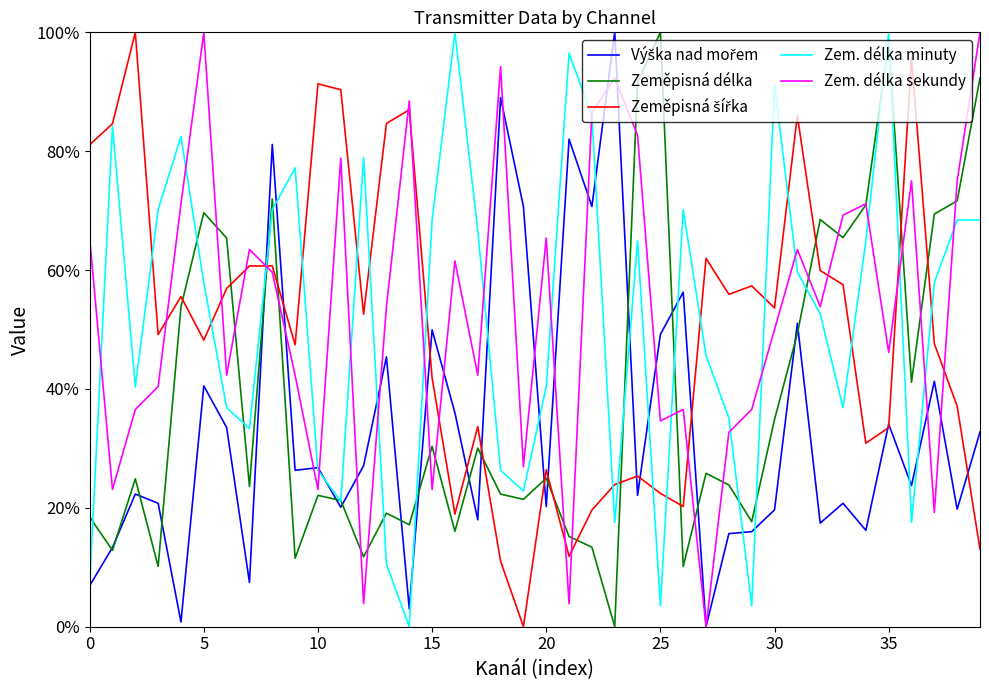

What is the greatest value displayed?

100.0